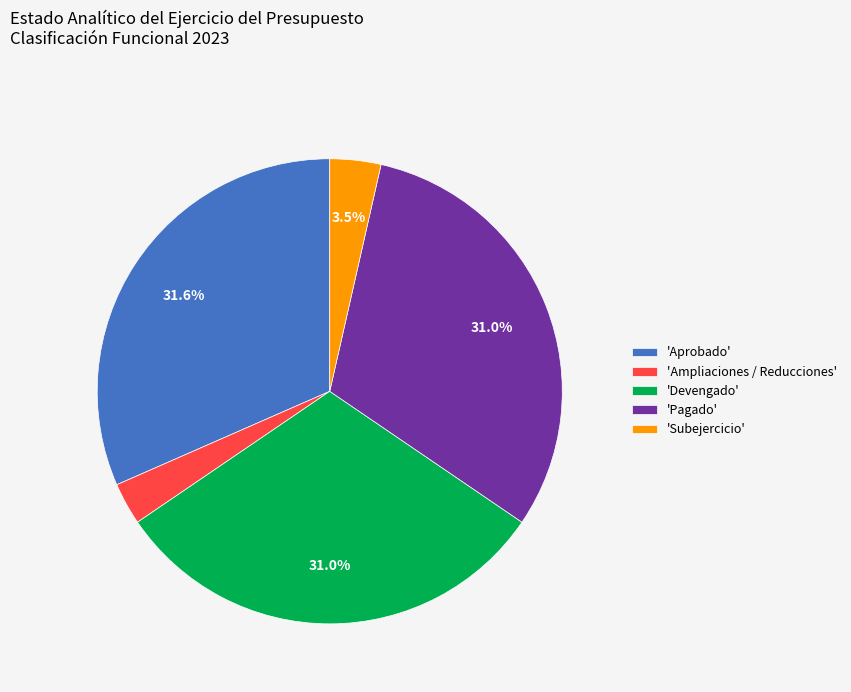

Which slice is the largest?

'Aprobado'